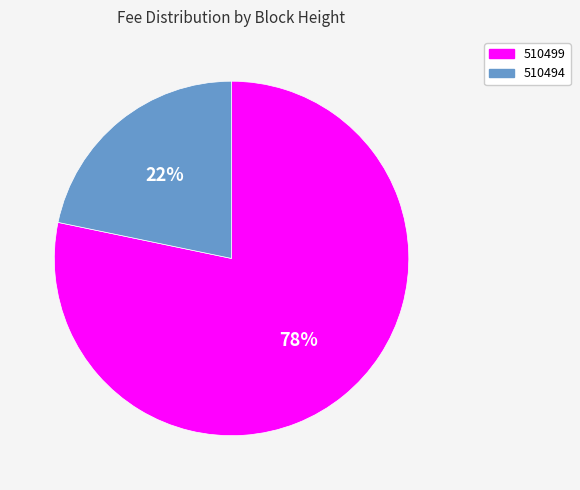

How many slices are in this pie chart?

2